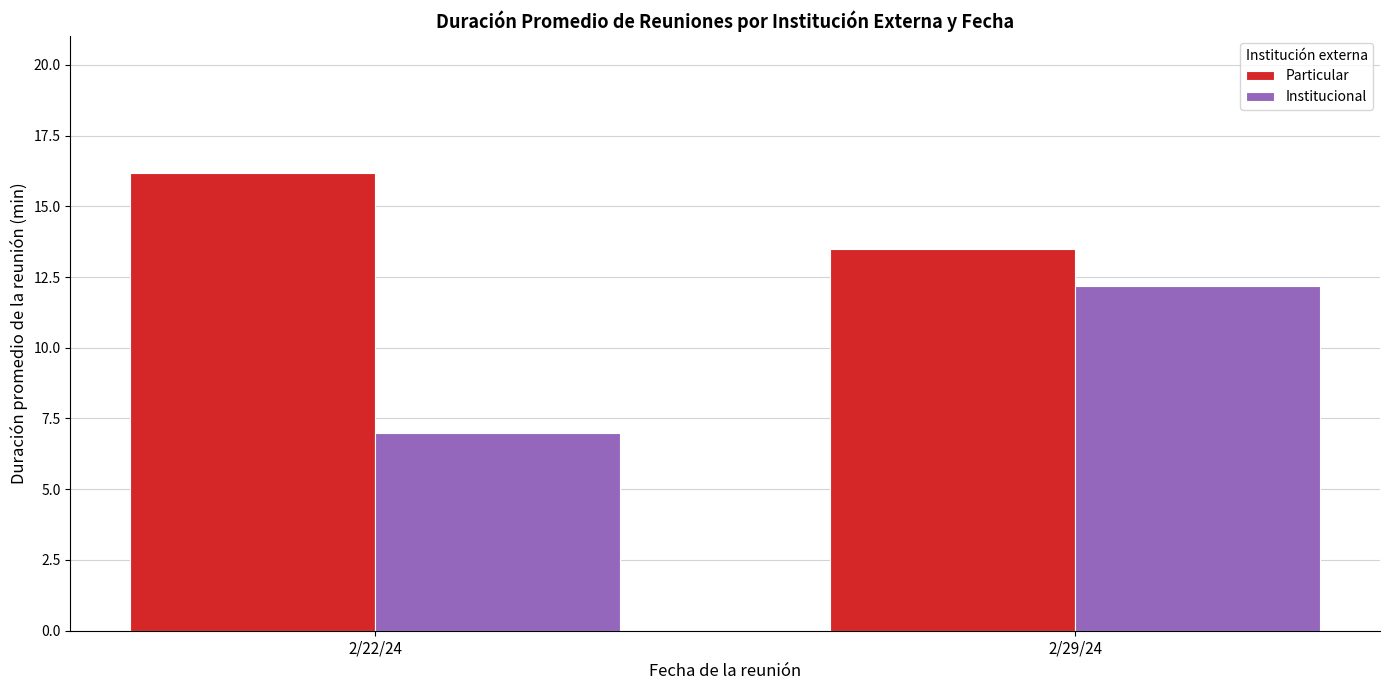

What is the difference between the maximum and minimum values in the Institucional series?

5.2